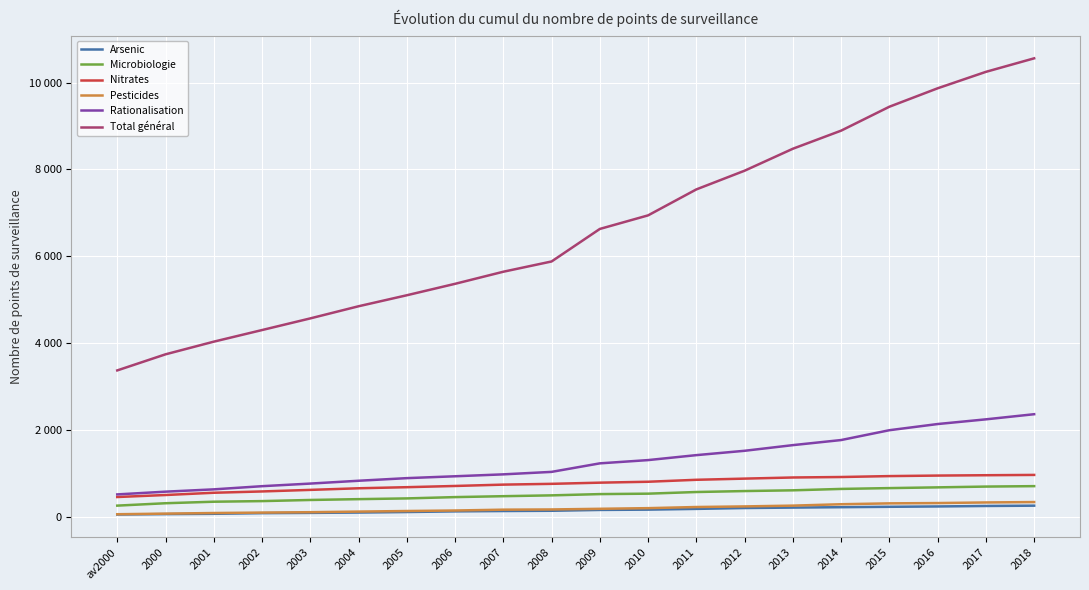

Reading right to left, list all the values displayed in this chart.

Arsenic: 2018=270	2017=263	2016=252	2015=244	2014=235	2013=226	2012=216	2011=196	2010=179	2009=172	2008=153	2007=147	2006=139	2005=124	2004=112	2003=104	2002=98	2001=83	2000=76	av2000=67
Microbiologie: 2018=719	2017=709	2016=691	2015=674	2014=655	2013=623	2012=606	2011=584	2010=546	2009=536	2008=507	2007=488	2006=467	2005=437	2004=420	2003=401	2002=375	2001=361	2000=326	av2000=271
Nitrates: 2018=977	2017=970	2016=962	2015=950	2014=929	2013=918	2012=892	2011=865	2010=820	2009=799	2008=772	2007=754	2006=723	2005=695	2004=670	2003=633	2002=597	2001=567	2000=515	av2000=469
Pesticides: 2018=353	2017=344	2016=330	2015=323	2014=303	2013=271	2012=253	2011=239	2010=213	2009=198	2008=183	2007=178	2006=159	2005=147	2004=134	2003=120	2002=111	2001=101	2000=87	av2000=73
Rationalisation: 2018=2373	2017=2255	2016=2147	2015=2005	2014=1779	2013=1662	2012=1532	2011=1432	2010=1318	2009=1243	2008=1047	2007=990	2006=946	2005=903	2004=843	2003=778	2002=718	2001=645	2000=592	av2000=529
Total général: 2018=10556	2017=10245	2016=9867	2015=9443	2014=8893	2013=8477	2012=7972	2011=7542	2010=6945	2009=6633	2008=5885	2007=5649	2006=5371	2005=5108	2004=4855	2003=4576	2002=4308	2001=4041	2000=3750	av2000=3380